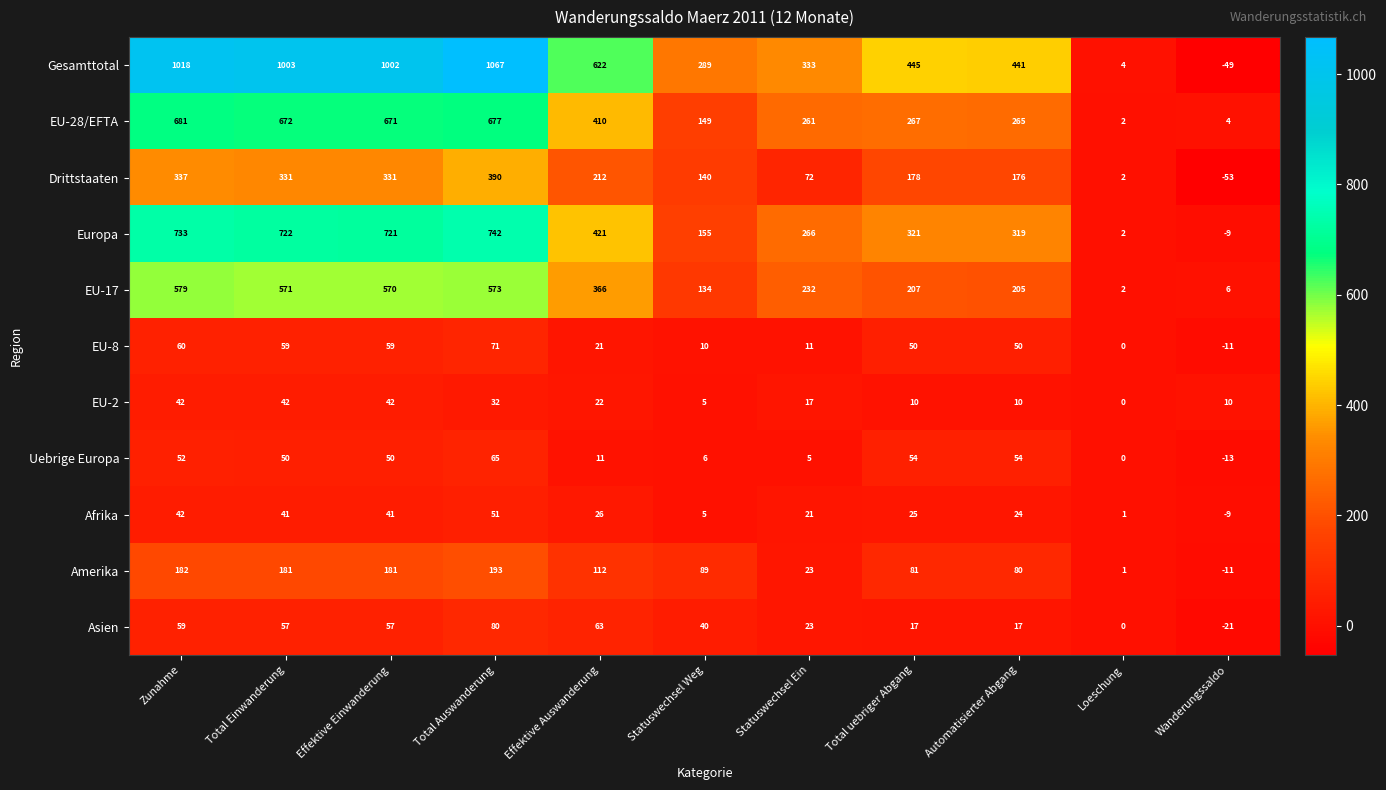

The value of EU-28/EFTA at Statuswechsel Weg is 149. True or false?

True